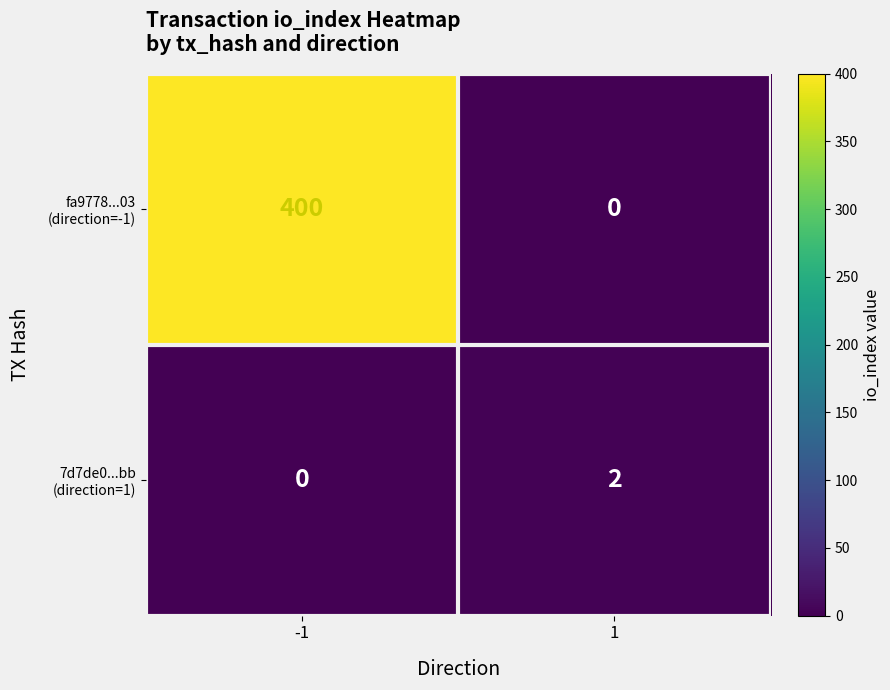

What is the total value across all series at -1?

400